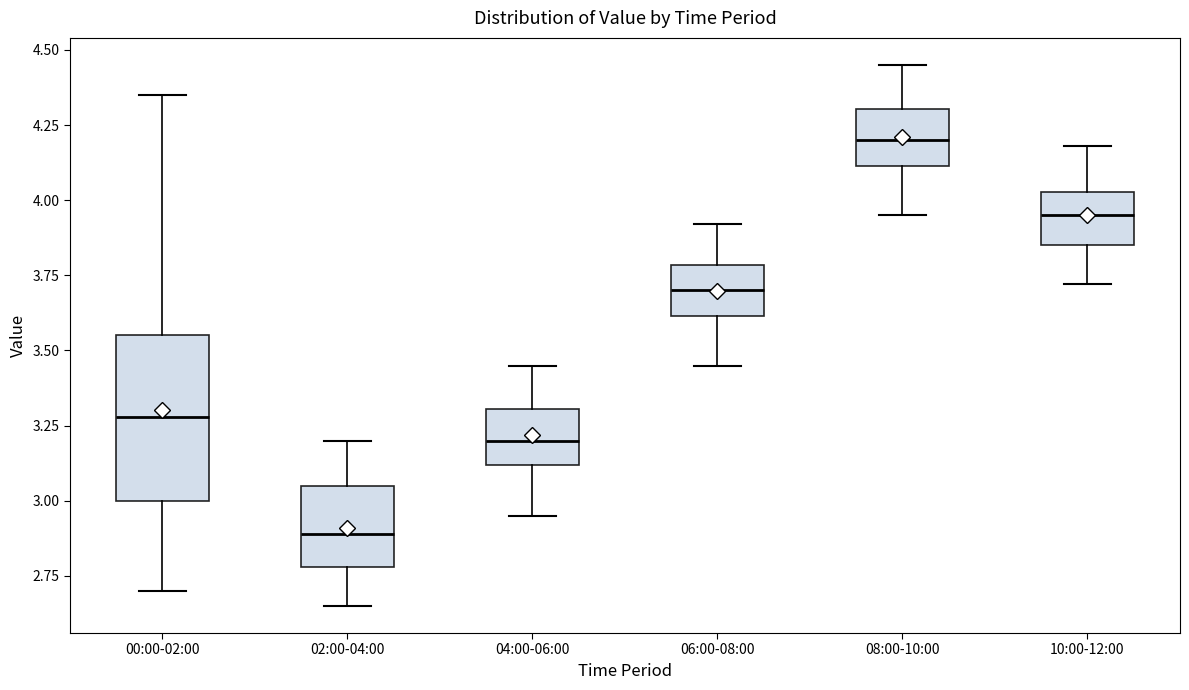

Reading left to right, read every box against the y-axis: the position of its median line, the range the box covers, and the ends of its whiskers. The values are not printed on the chart, so give them approximately, as read against the axis.

00:00-02:00: median 3.30, box 3.00 to 3.55, whiskers 2.70 to 4.35
02:00-04:00: median 2.90, box 2.80 to 3.05, whiskers 2.65 to 3.20
04:00-06:00: median 3.20, box 3.10 to 3.30, whiskers 2.95 to 3.45
06:00-08:00: median 3.70, box 3.60 to 3.80, whiskers 3.45 to 3.90
08:00-10:00: median 4.20, box 4.10 to 4.30, whiskers 3.95 to 4.45
10:00-12:00: median 3.95, box 3.85 to 4.05, whiskers 3.70 to 4.20